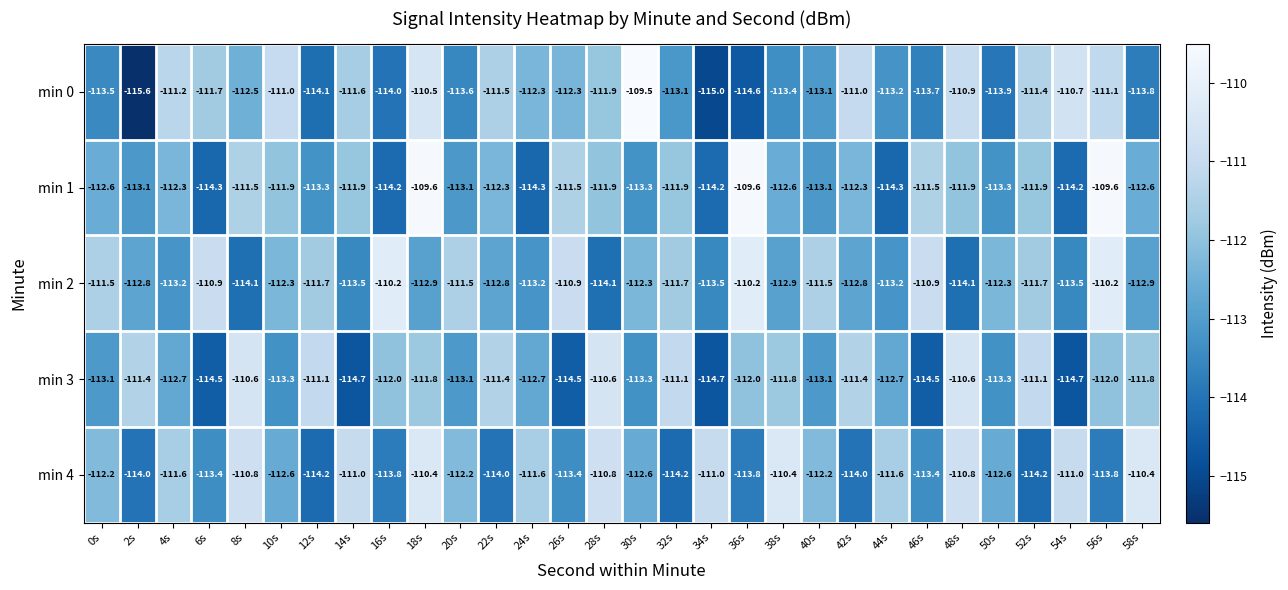

Where does the min 4 series first go above -112?

4s